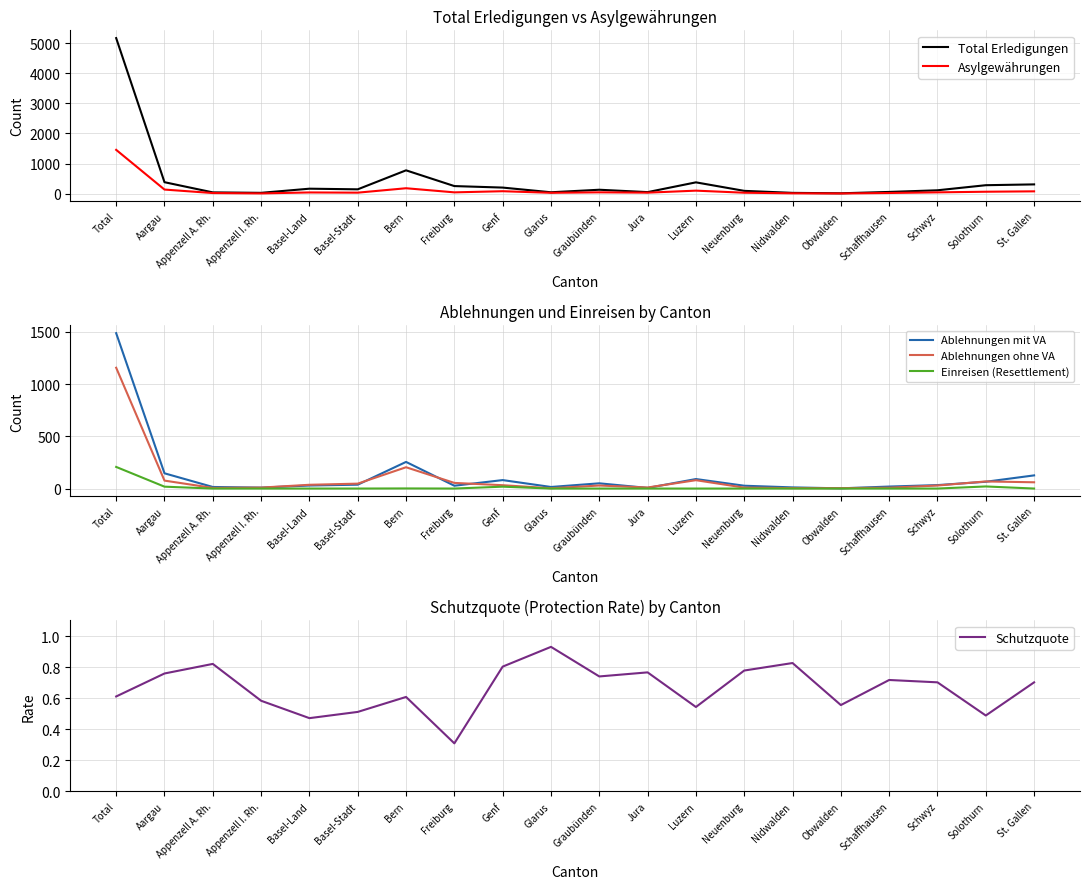

How many interior local peaks does the Ablehnungen ohne VA series have?

4